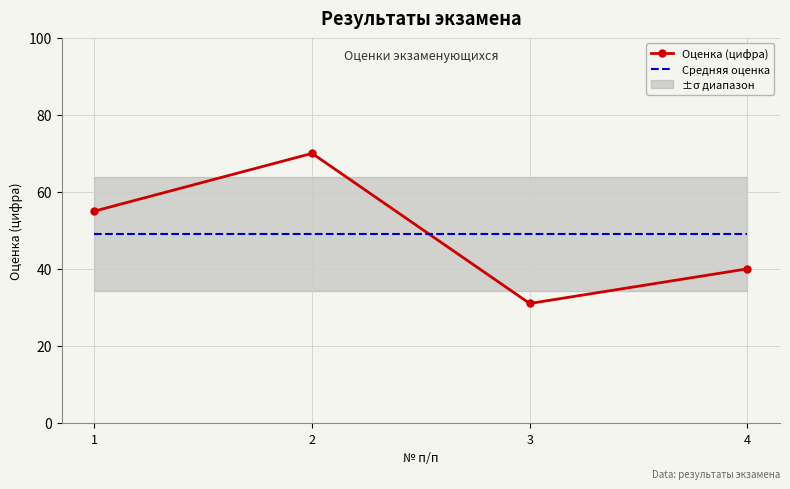

Rank the categories by Оценка (цифра) value from lowest to highest.

3, 4, 1, 2